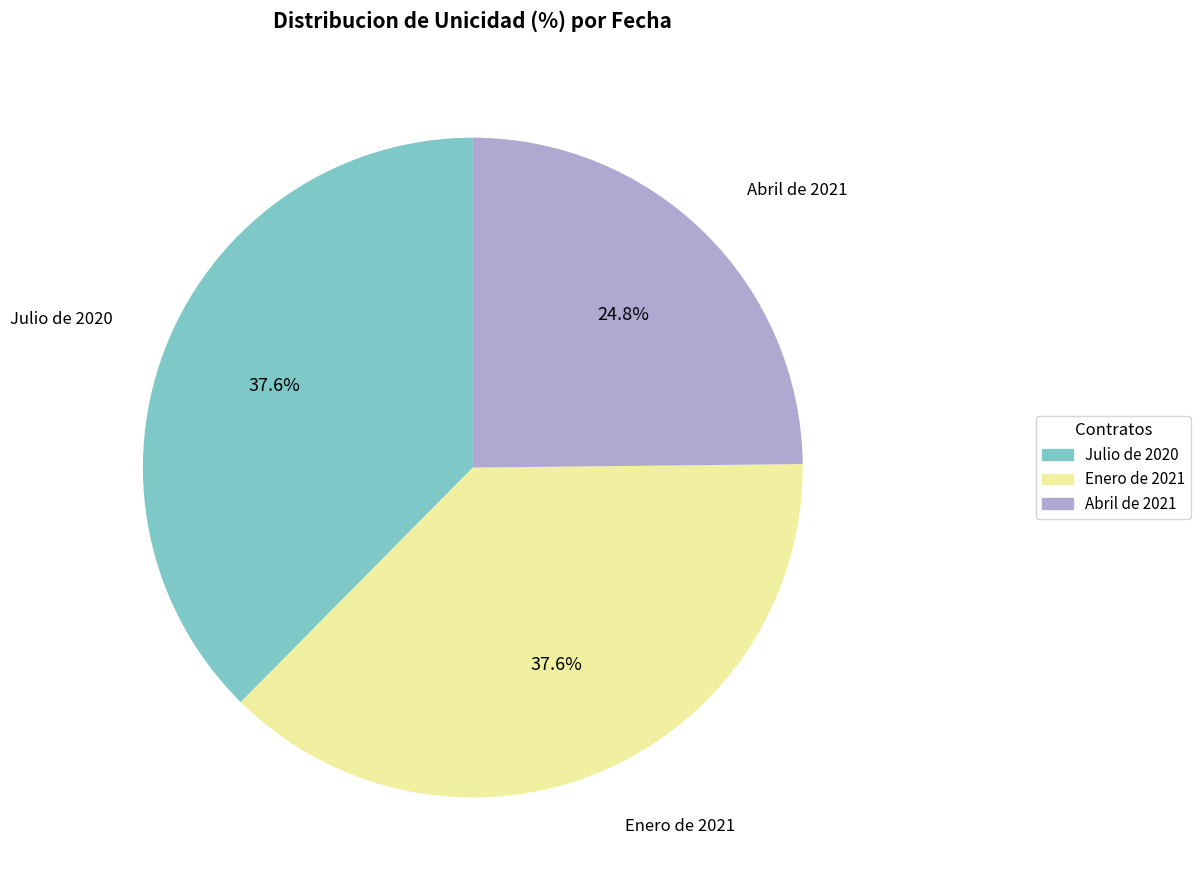

Which category has the smallest portion of the pie?

Abril de 2021